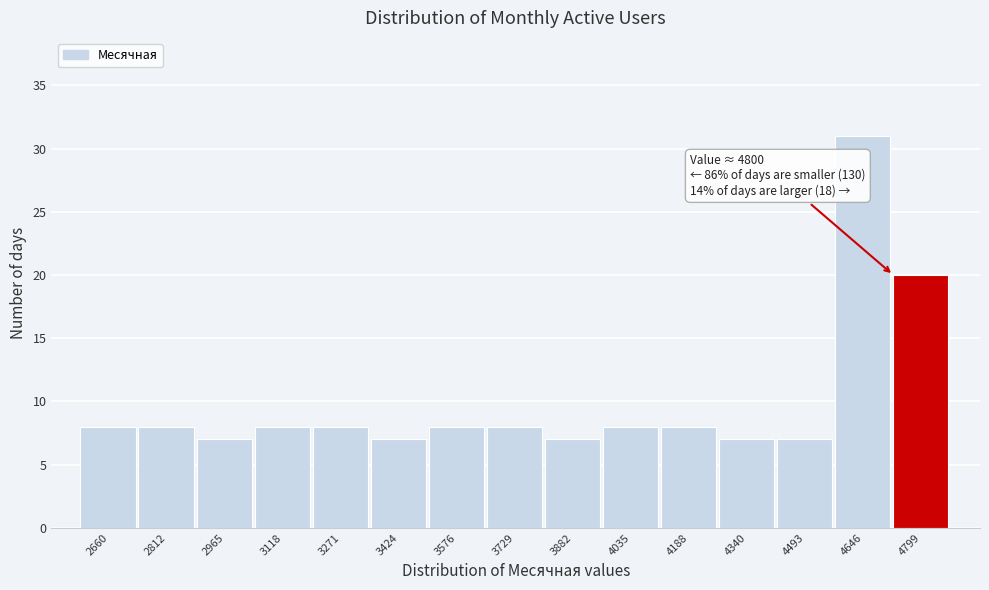

Reading left to right, extract all data points from this chart.

8	8	7	8	8	7	8	8	7	8	8	7	7	31	20